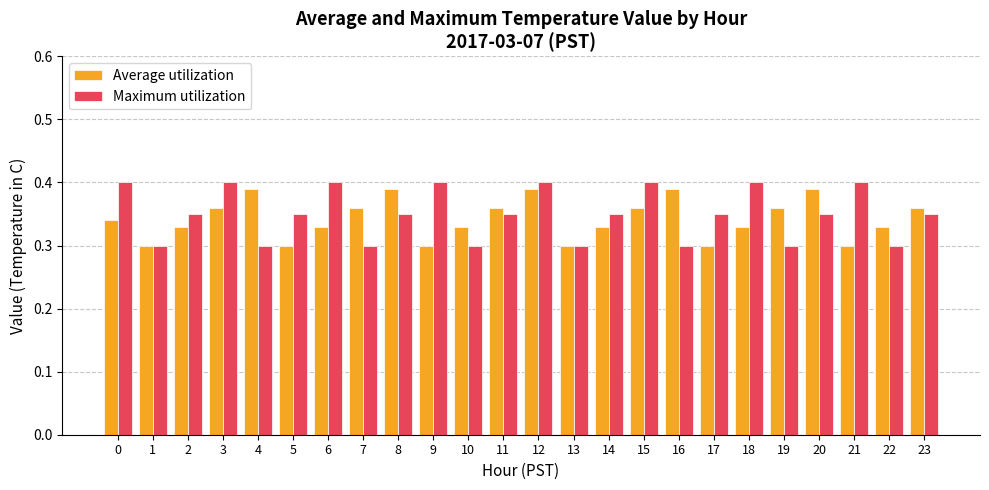

Which series has the largest range (max minus min)?

Maximum utilization